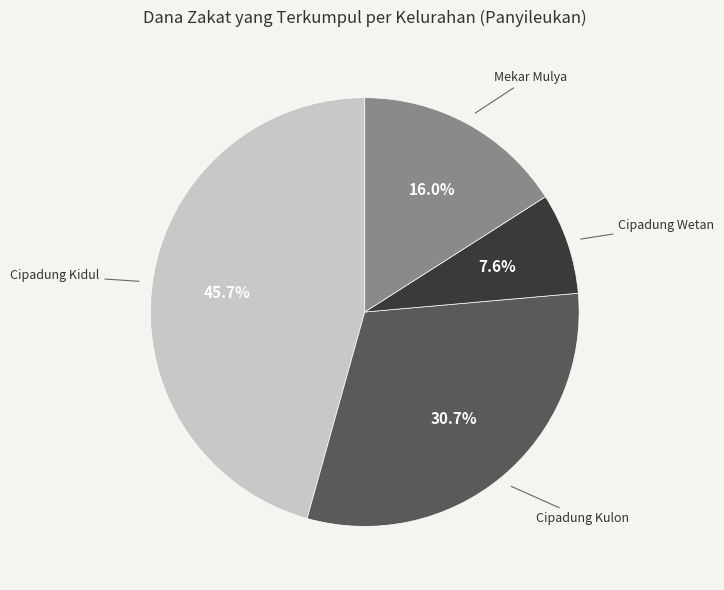

Is there a majority slice in this chart?

No